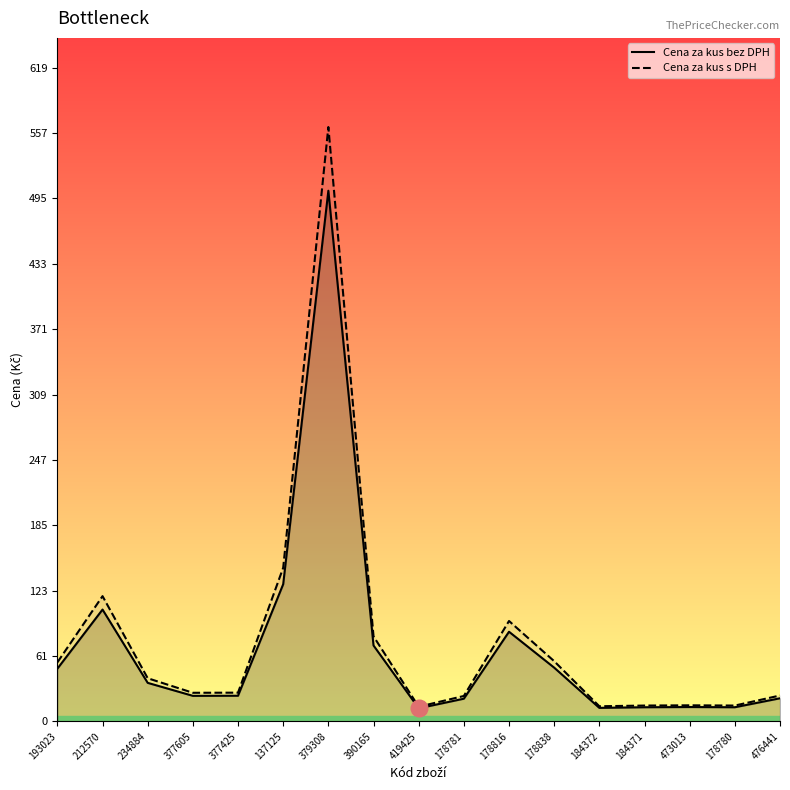

Which category has the highest value in the Cena za kus s DPH series?

379308